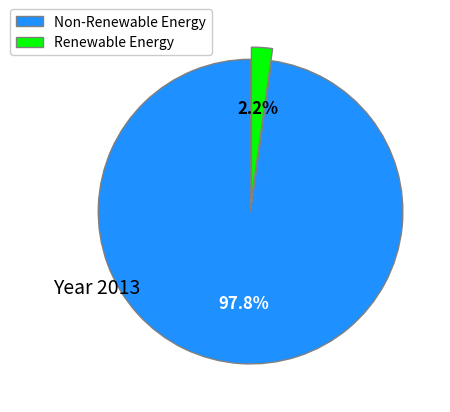

To the nearest percent, what is the difference between the largest and smallest slice percentages?

96%